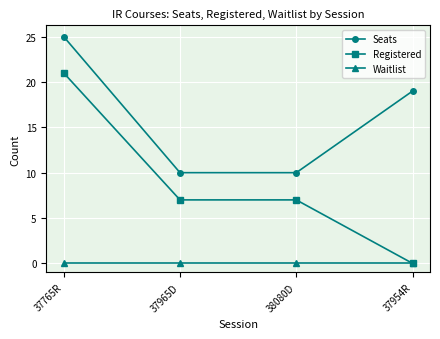

How many lines are shown in the chart?

3